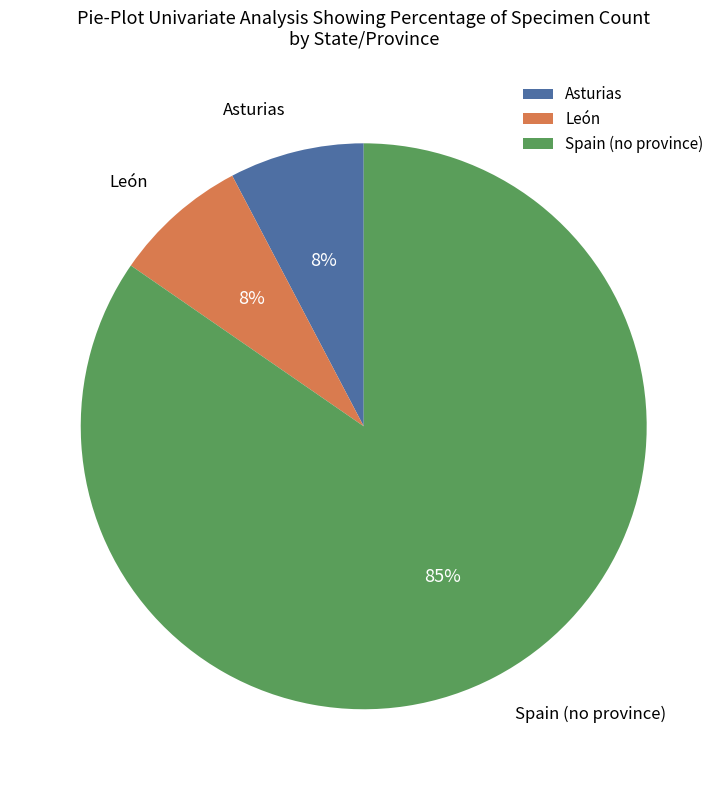

What percentage is the León slice, to the nearest percent?

8%